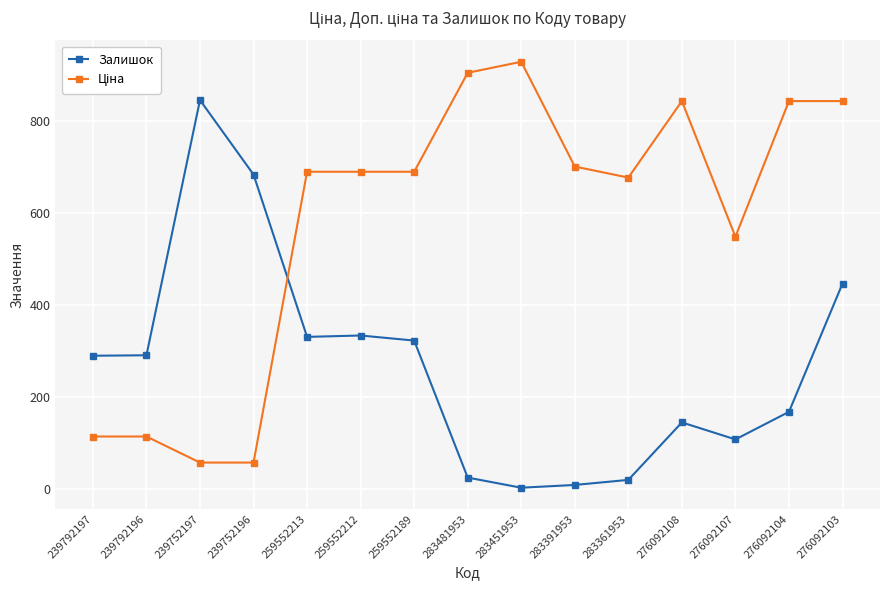

What is the label of the 15th point from the right?

239792197